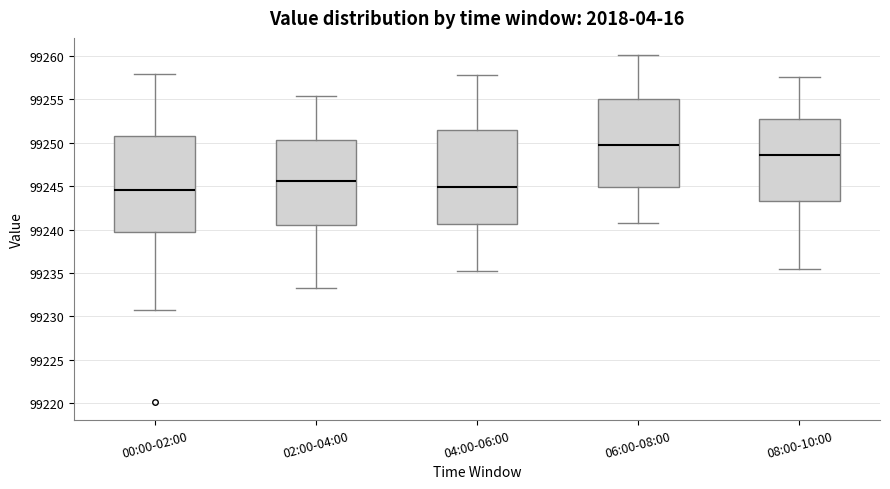

Reading left to right, read every box against the y-axis: the position of its median line, the range the box covers, and the ends of its whiskers. The values are not printed on the chart, so give them approximately, as read against the axis.

00:00-02:00: median 99244.5, box 99240.0 to 99250.5, whiskers 99231.0 to 99258.0
02:00-04:00: median 99245.5, box 99240.5 to 99250.5, whiskers 99233.0 to 99255.5
04:00-06:00: median 99245.0, box 99240.5 to 99251.5, whiskers 99235.5 to 99258.0
06:00-08:00: median 99249.5, box 99245.0 to 99255.0, whiskers 99241.0 to 99260.0
08:00-10:00: median 99248.5, box 99243.5 to 99252.5, whiskers 99235.5 to 99257.5